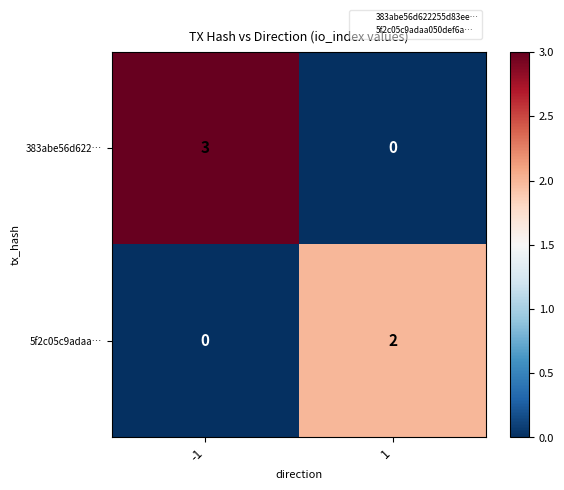

How many categories are shown in the chart?

2